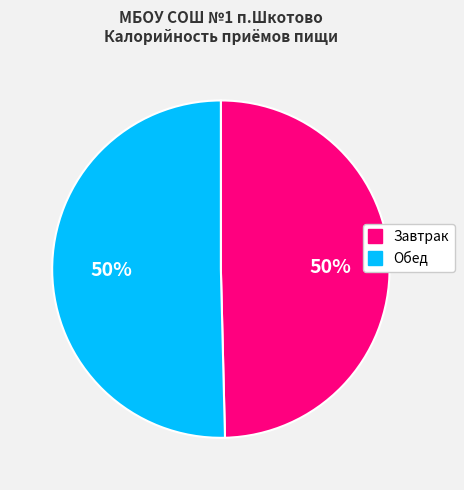

Count the number of slices in the pie.

2